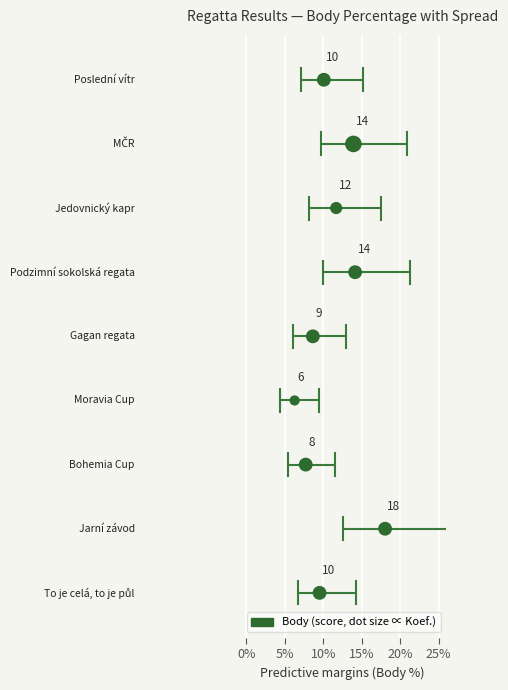

What is the range of Y values (max minus min)?

8